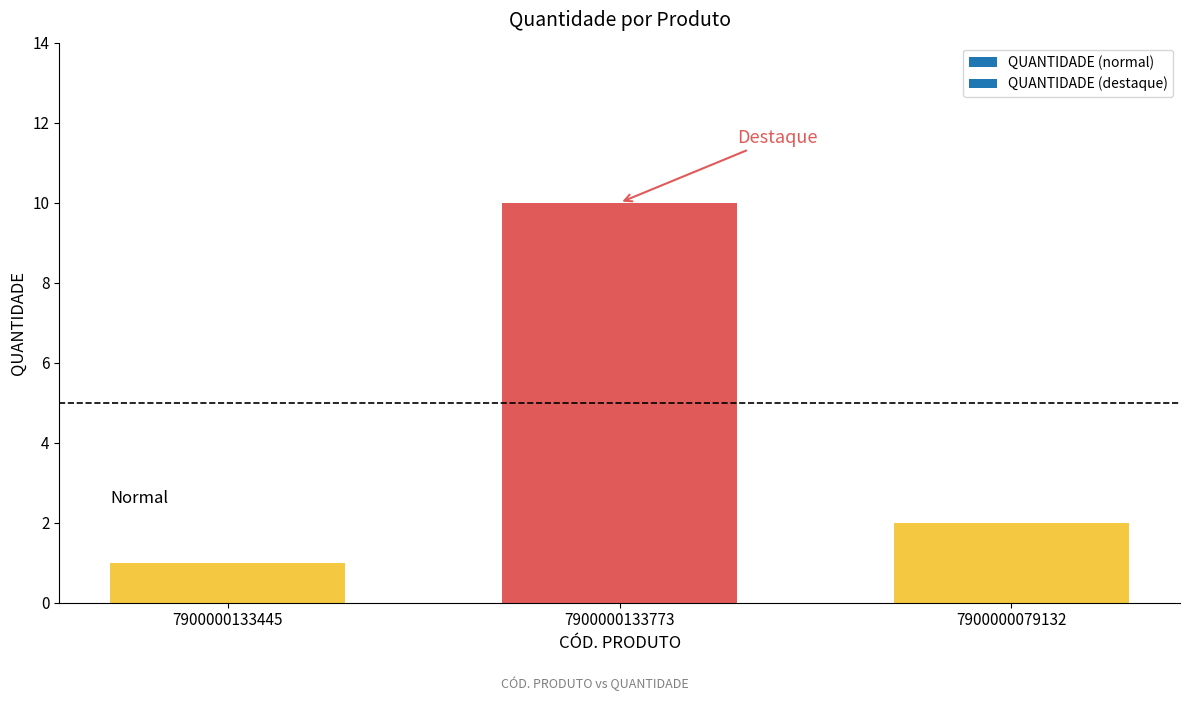

Is it true that the value at 7900000133445 is 1?

True